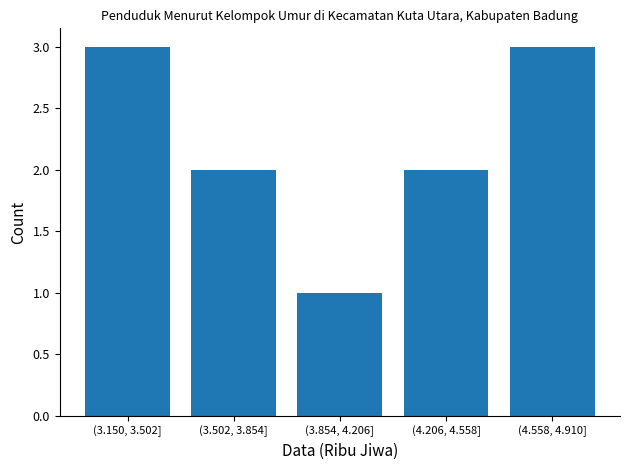

Reading right to left, transcribe all the data shown in this chart.

3	2	1	2	3